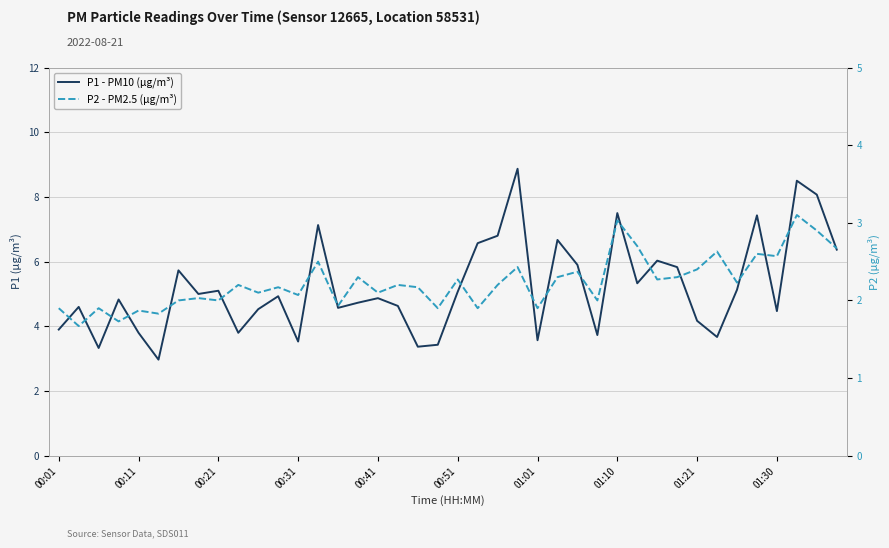

What is the value of the P2 - PM2.5 (µg/m³) point at the 13th from the left?

2.1